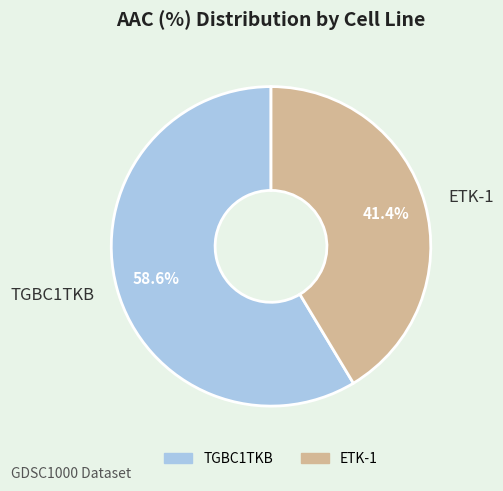

Does ETK-1 represent more than half of the total?

No